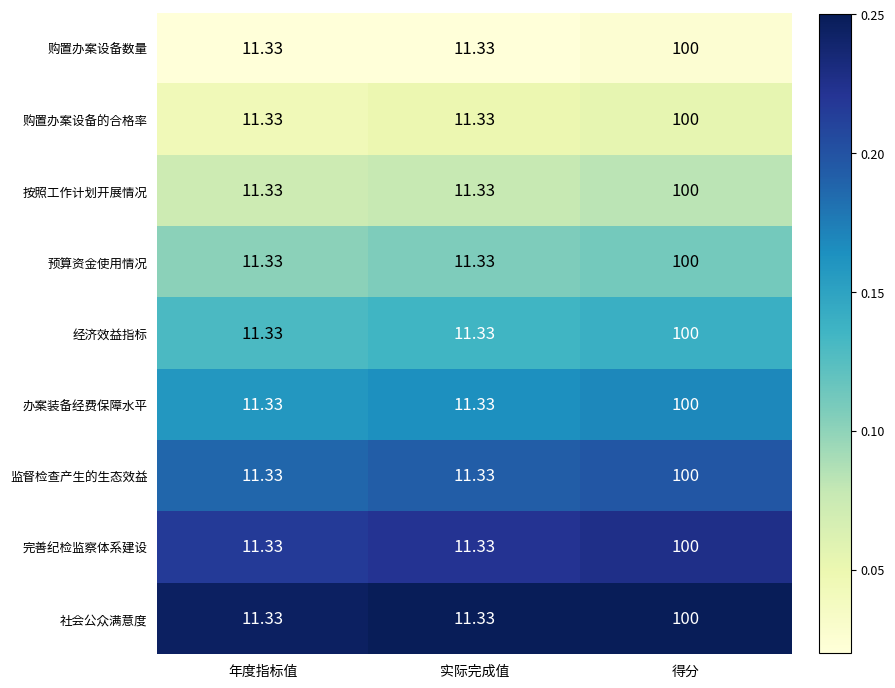

Which category has the highest value in the 完善纪检监察体系建设 series?

得分